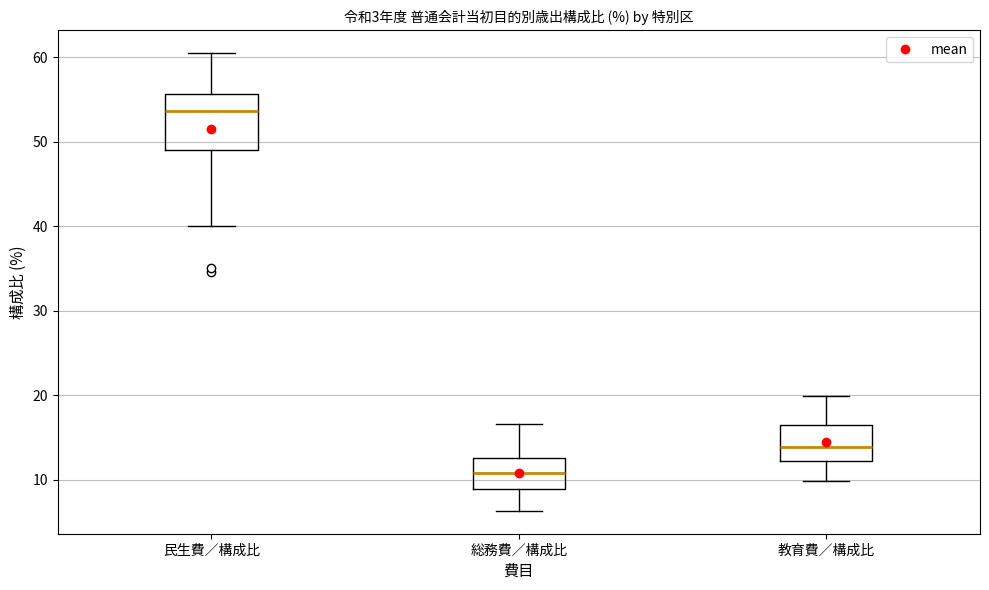

Which box is the tallest, from its lower edge to its upper edge?

民生費／構成比